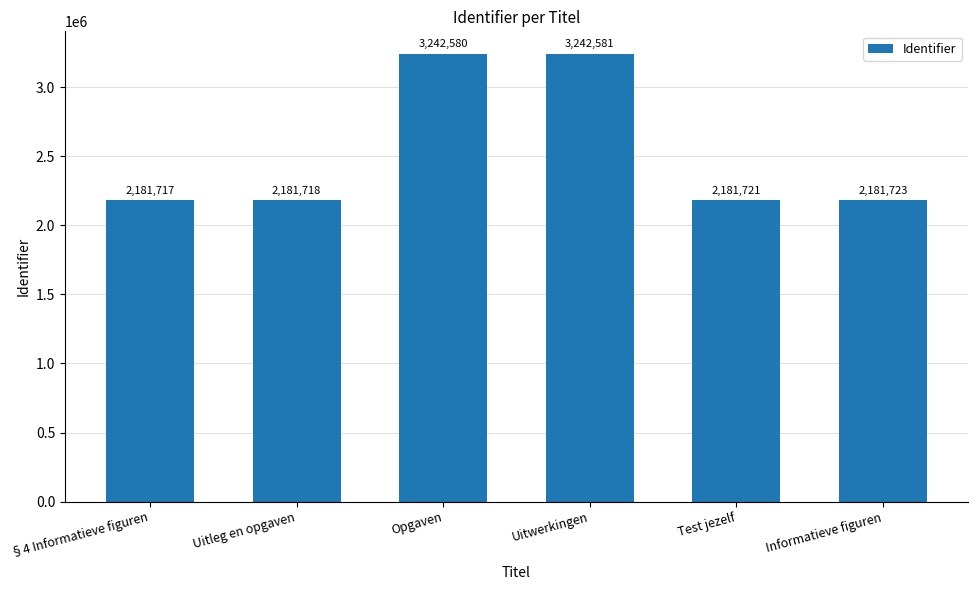

The chart shows a value of 2181717 at §4 Informatieve figuren. True or false?

True